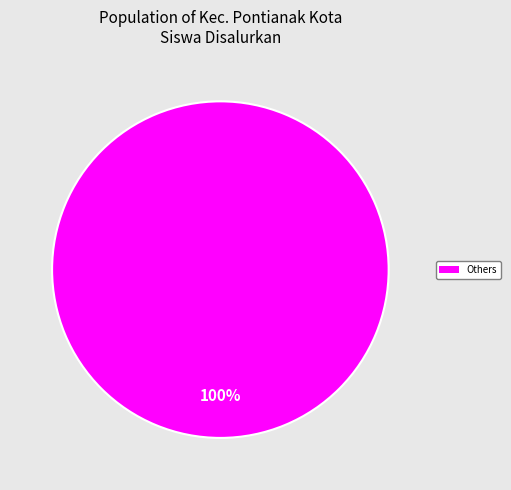

To the nearest percent, what portion does Others represent?

100%